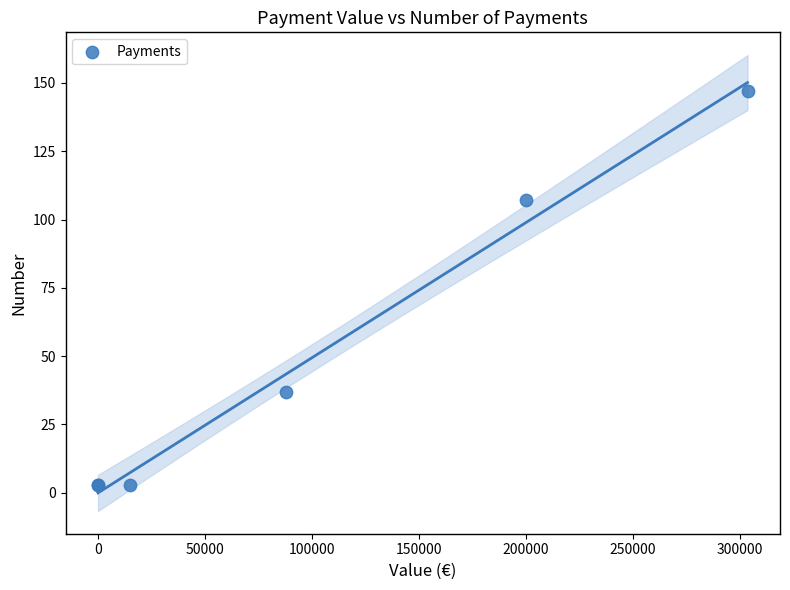

What Y value in the scatter plot is closest to 75?

107